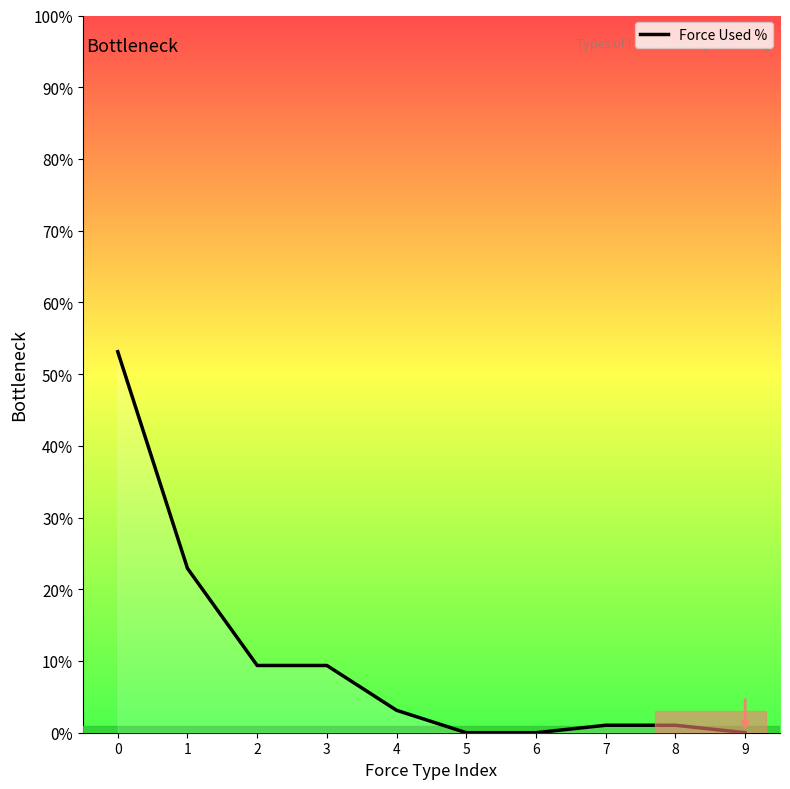

Is this an area chart (filled region under the line)?

No